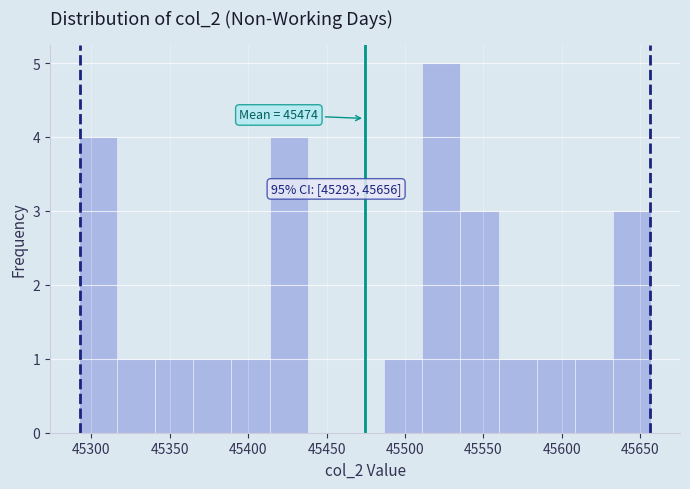

Which range on the x-axis has the tallest bar?

45510 to 45535